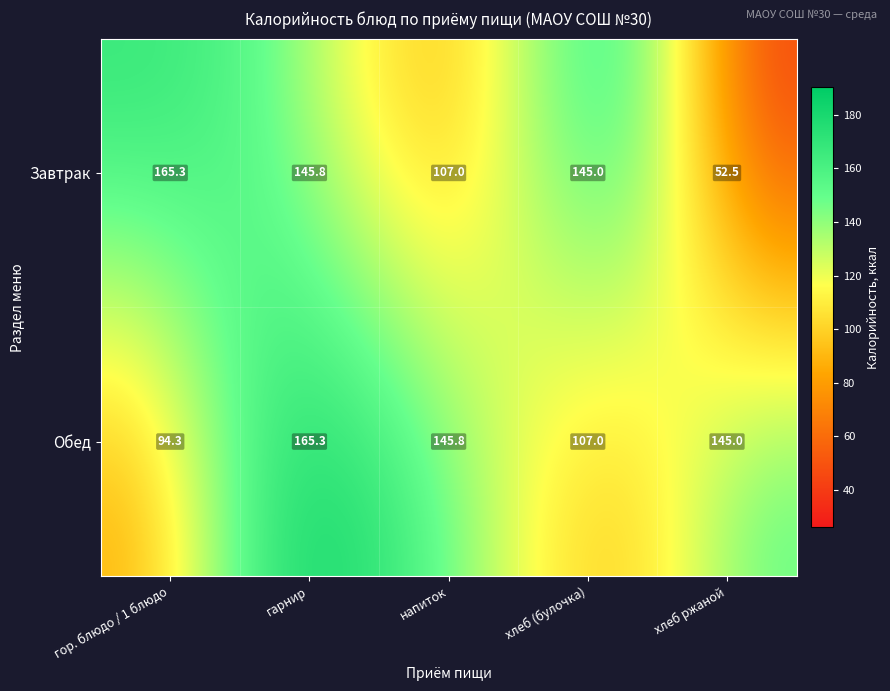

At хлеб (булочка), list the series in order from smallest to largest.

Обед, Завтрак